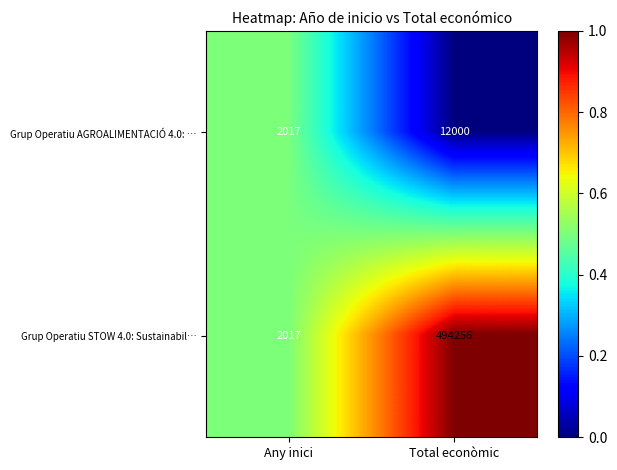

Rank the series by their maximum value, from highest to lowest.

Grup Operatiu STOW 4.0: Sustainabil…, Grup Operatiu AGROALIMENTACIÓ 4.0: …